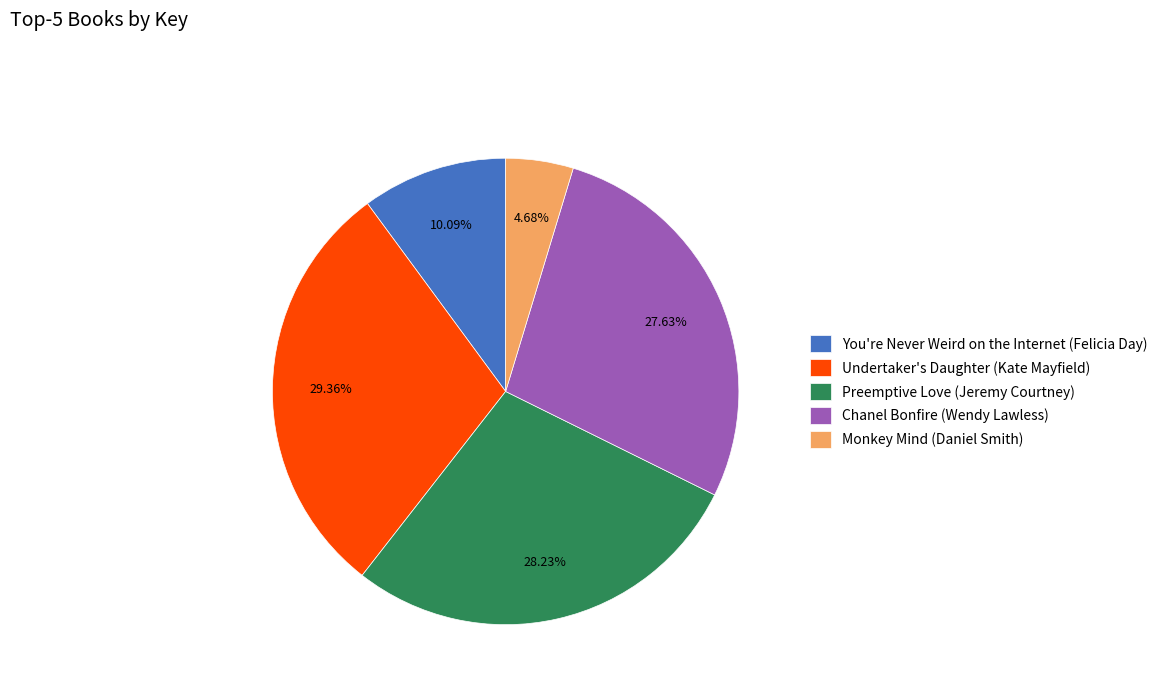

To the nearest percent, what is the average slice percentage?

20%